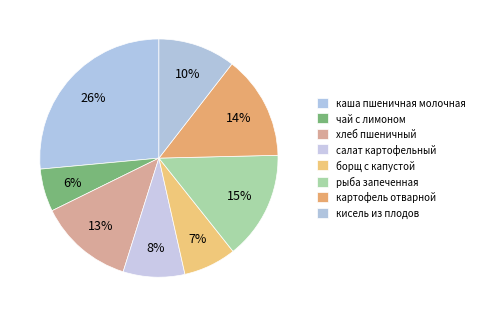

Count the number of slices in the pie.

8